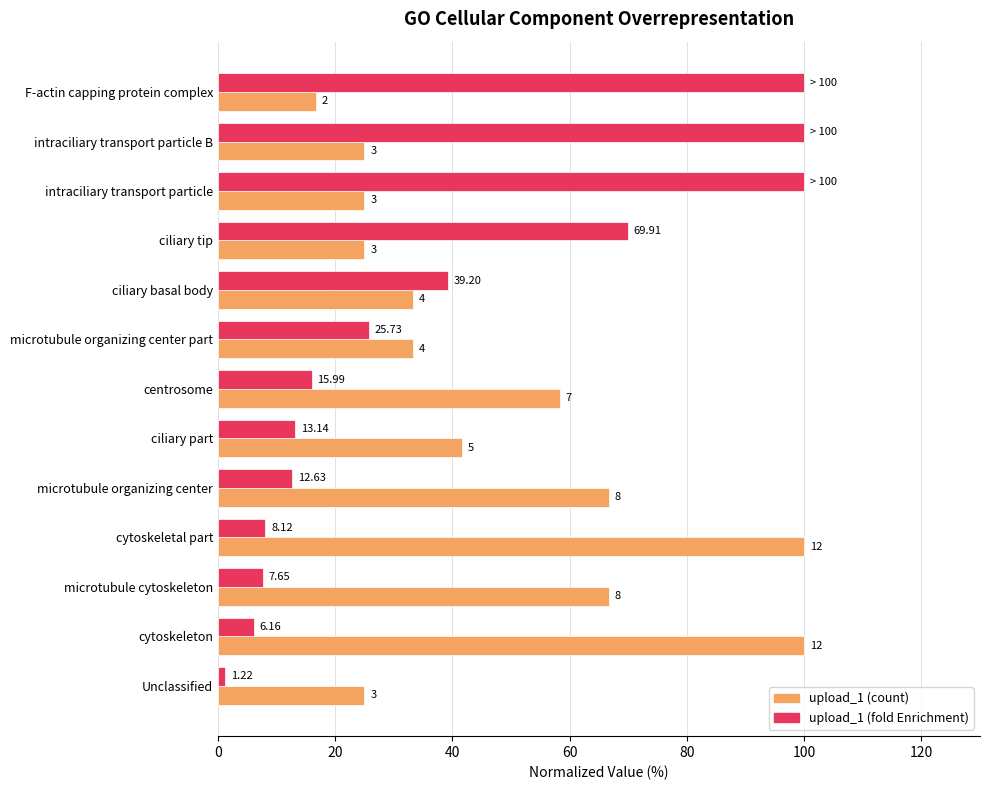

Are the bars horizontal?

Yes